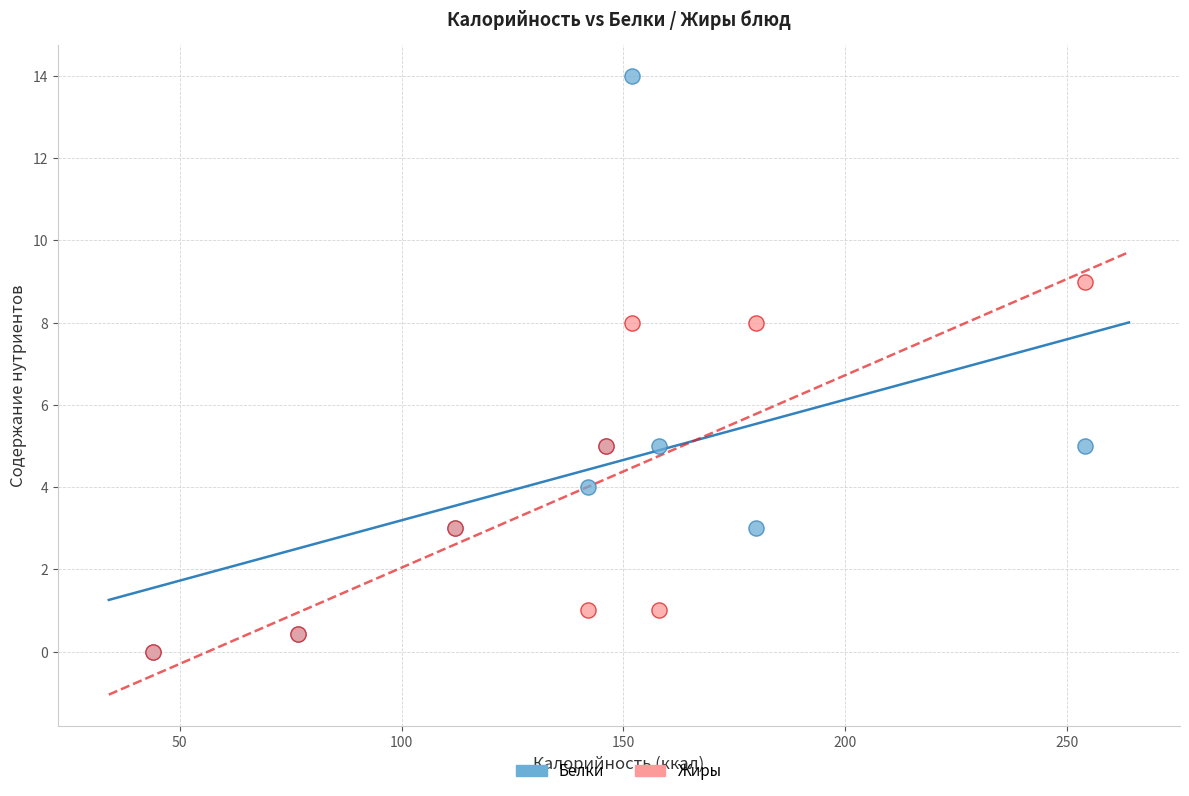

What are all the series names shown in the legend?

Белки, Жиры